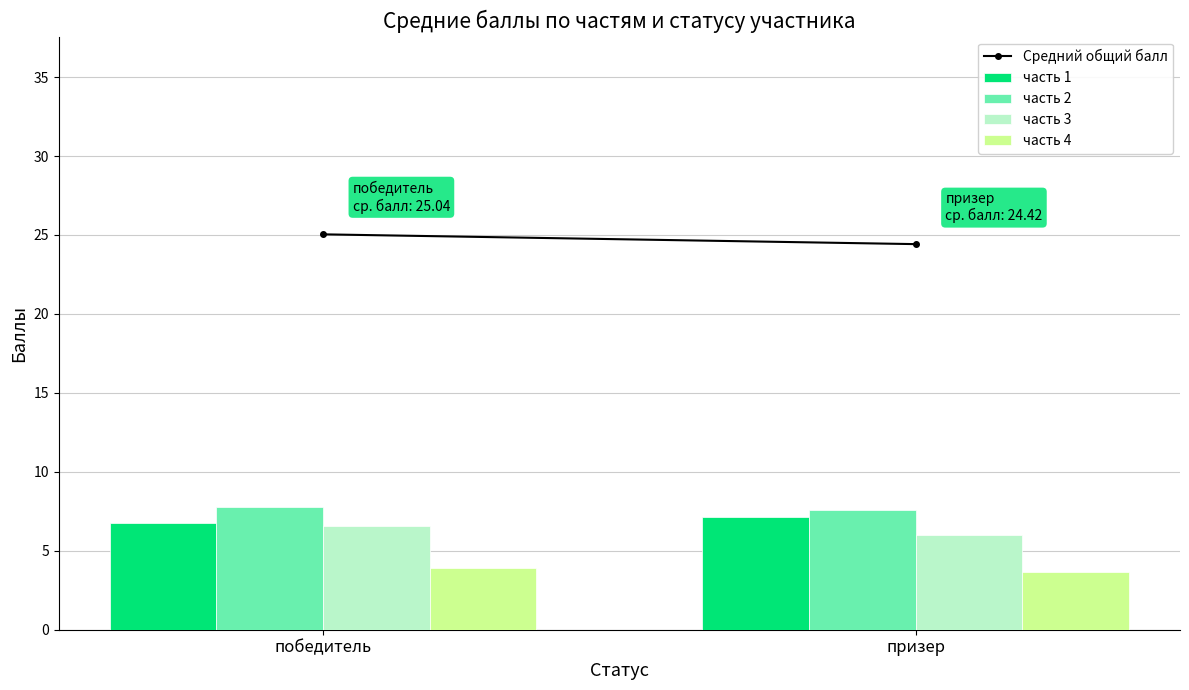

What is the spread (max minus min) of values at призер?

3.9